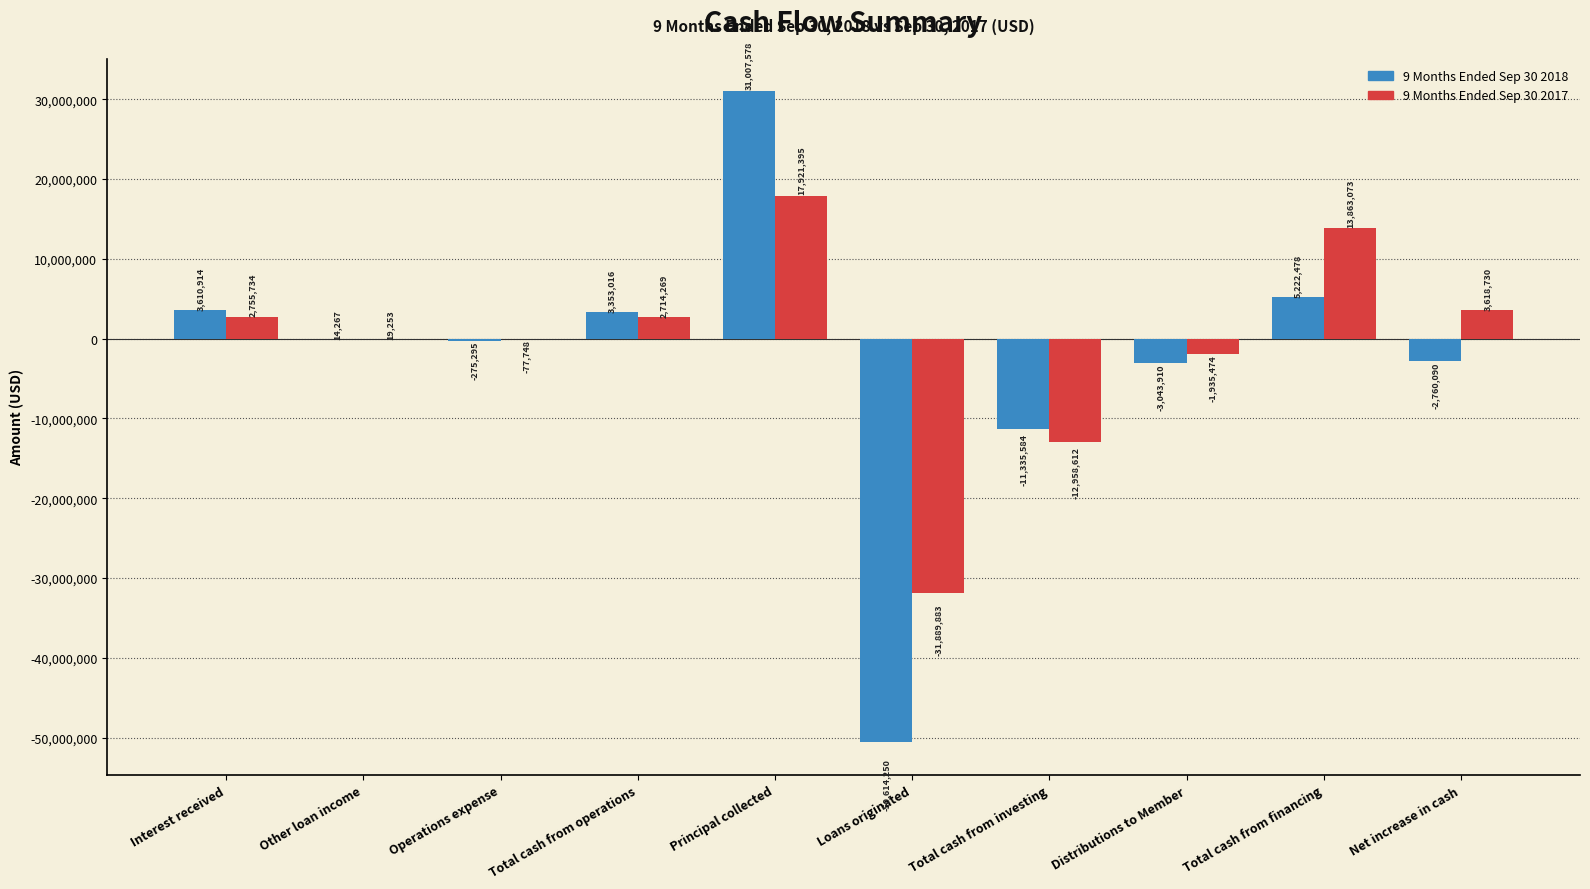

What are all the series names shown in the legend?

9 Months Ended Sep 30 2018, 9 Months Ended Sep 30 2017